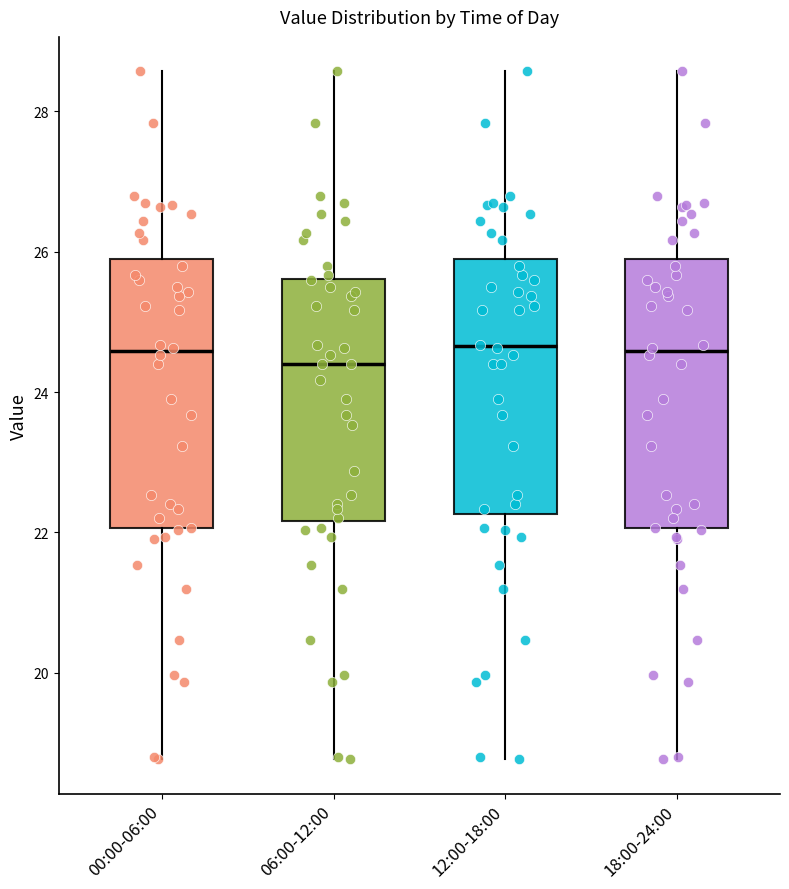

Reading left to right, read every box against the y-axis: the position of its median line, the range the box covers, and the ends of its whiskers. The values are not printed on the chart, so give them approximately, as read against the axis.

00:00-06:00: median 24.6, box 22.0 to 25.8, whiskers 18.8 to 28.6
06:00-12:00: median 24.4, box 22.2 to 25.6, whiskers 18.8 to 28.6
12:00-18:00: median 24.6, box 22.2 to 25.8, whiskers 18.8 to 28.6
18:00-24:00: median 24.6, box 22.0 to 25.8, whiskers 18.8 to 28.6